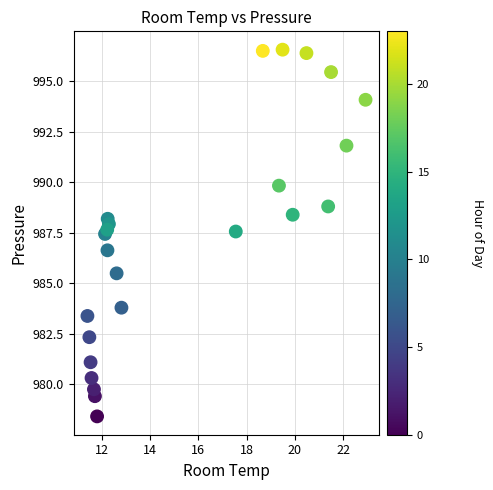

What is the range of X values (max minus min)?

11.5